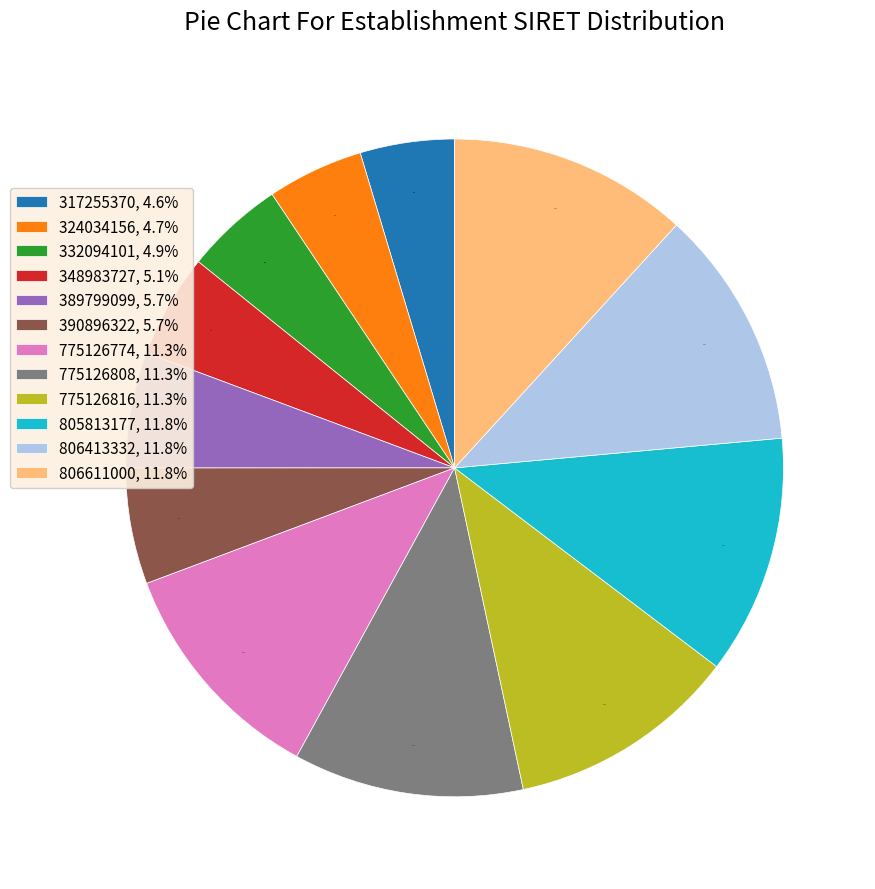

Combined, do 317255370, 4.6% and 775126816, 11.3% account for over 50%?

No